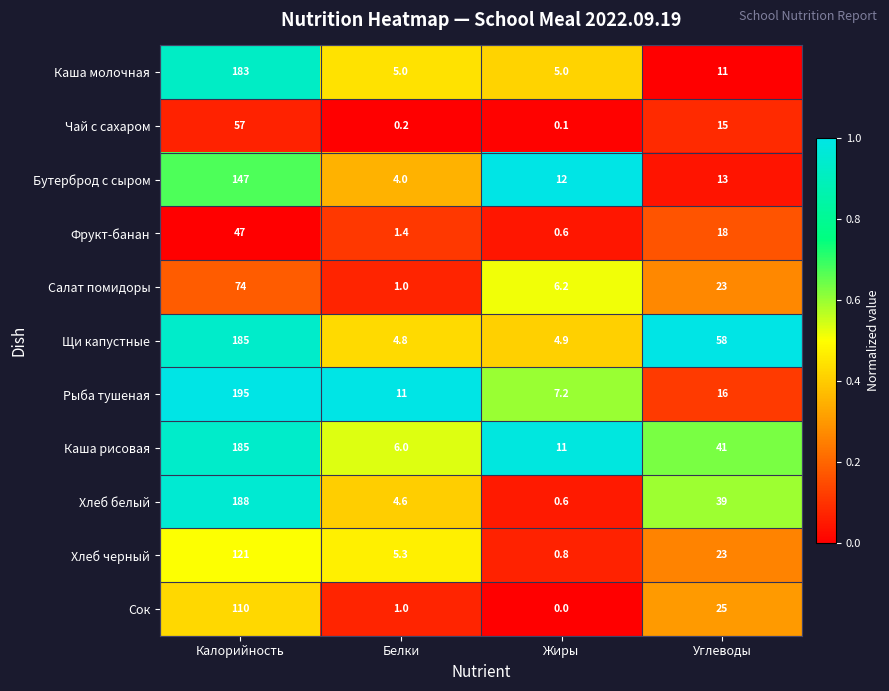

Which category has the lowest value across all series?

Жиры